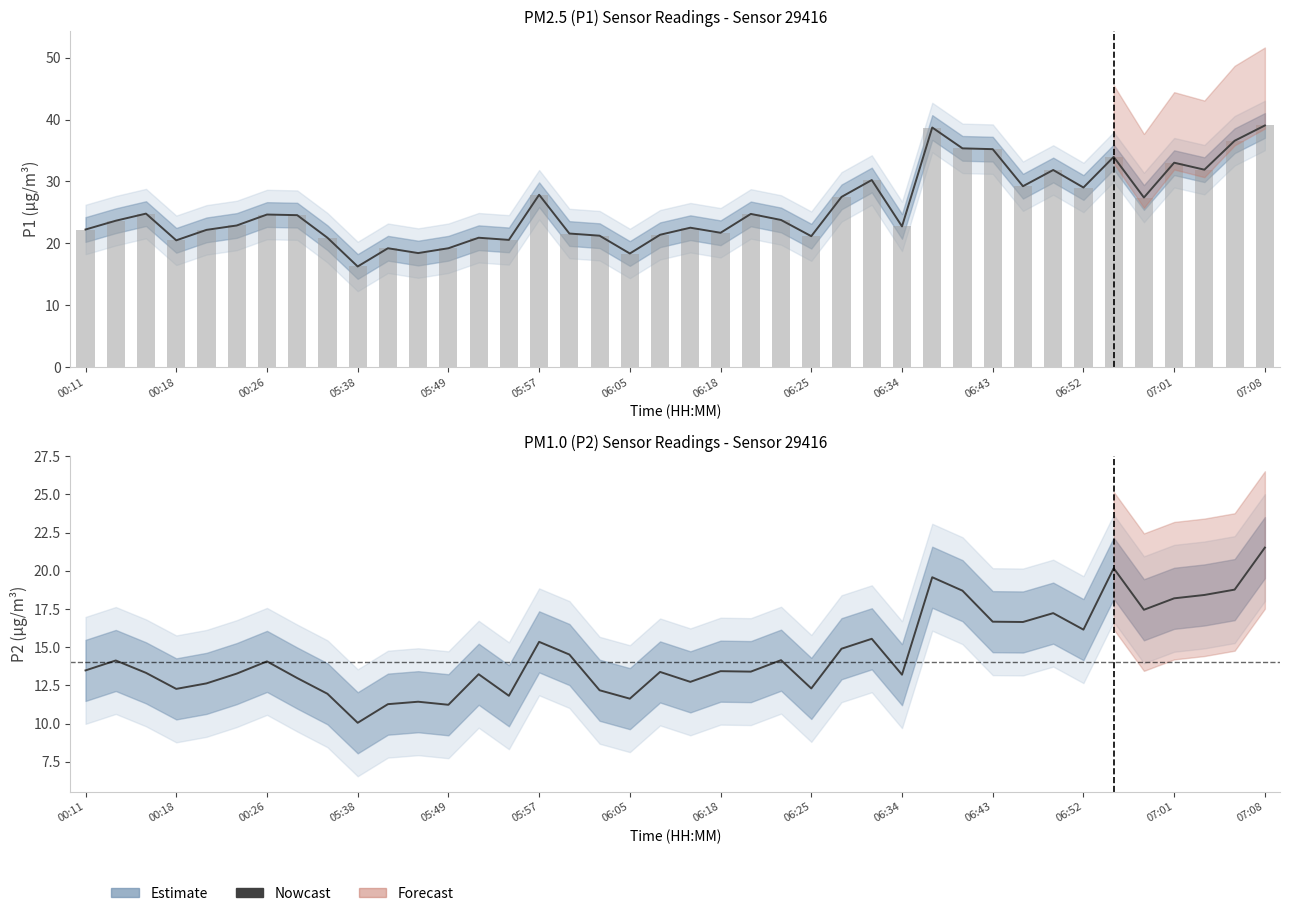

Where does the data first go above 13?

00:11